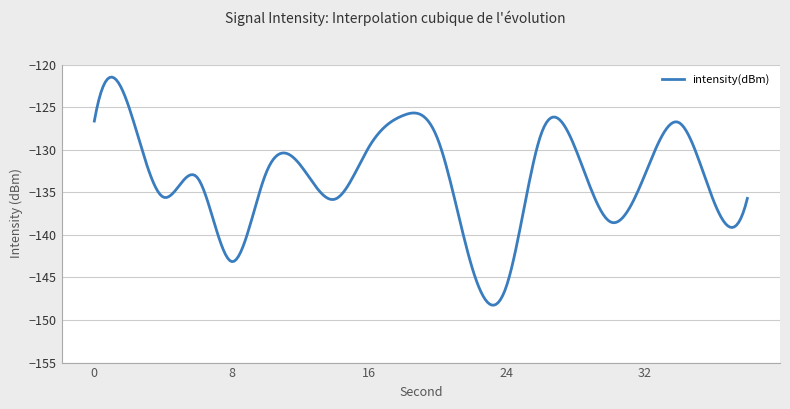

What is the maximum value shown in the chart?

-121.5